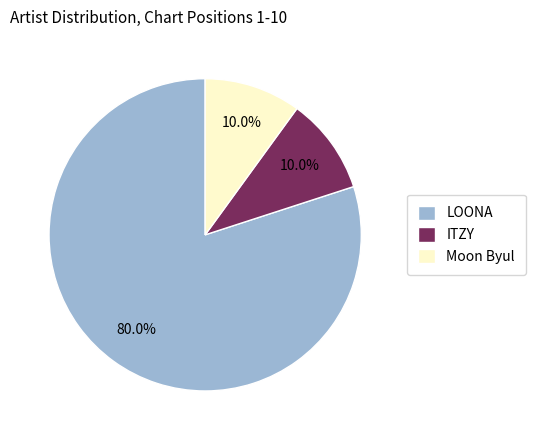

To the nearest percent, what percentage of the pie is ITZY?

10%